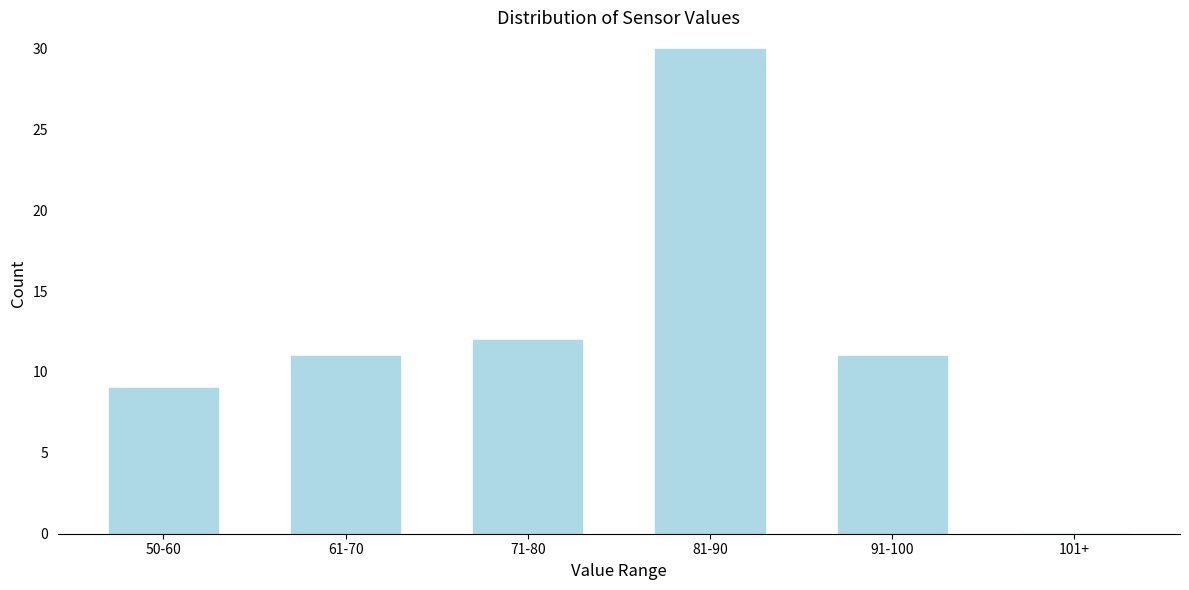

Reading right to left, transcribe all the data shown in this chart.

101+=0	91-100=11	81-90=30	71-80=12	61-70=11	50-60=9